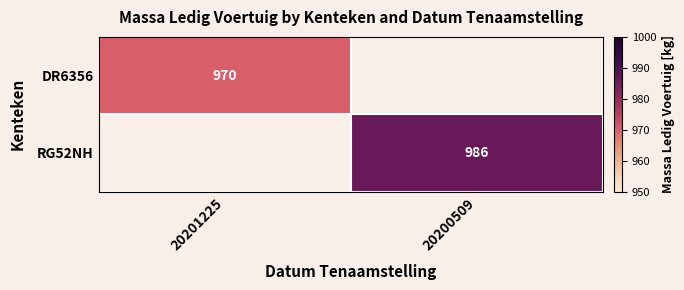

Is it true that DR6356 equals 594 at 20201225?

False